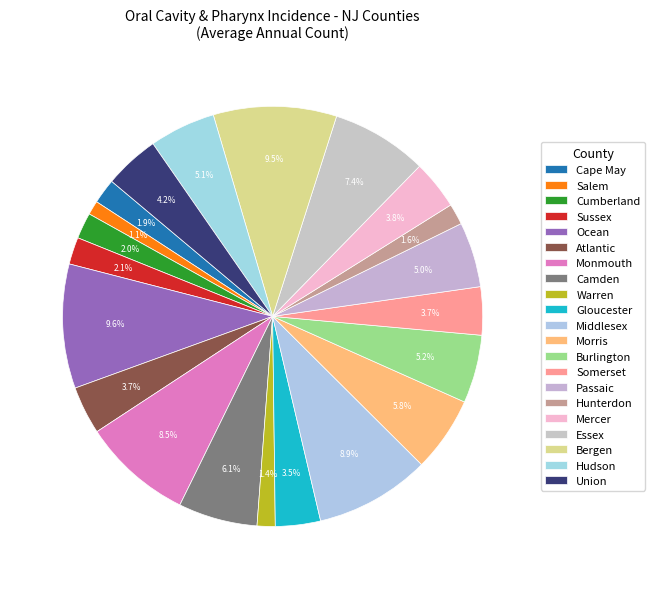

How many segments does this pie chart have?

21